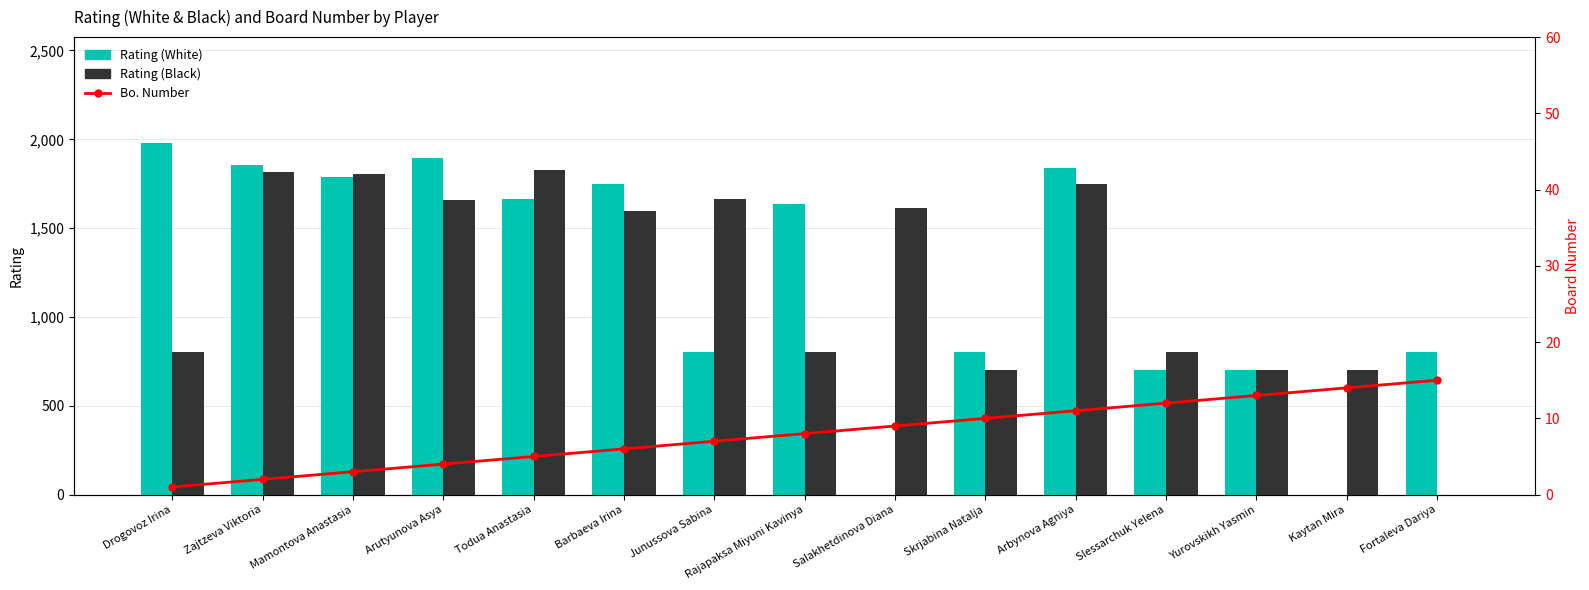

At Skrjabina Natalja, list the series in order from smallest to largest.

Bo. Number, Rating (Black), Rating (White)